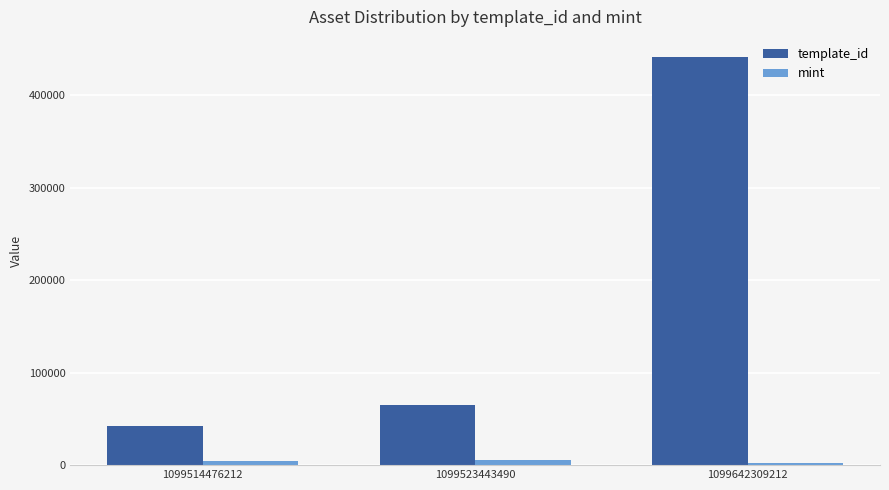

List the series in order of their peak value, lowest first.

mint, template_id